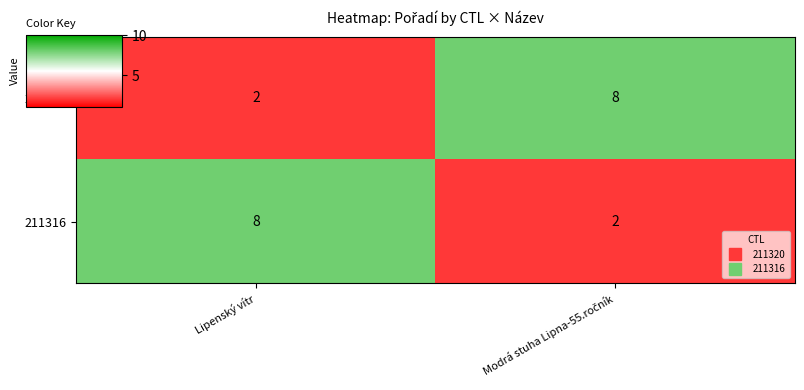

What is the highest value of the 211316 series?

8